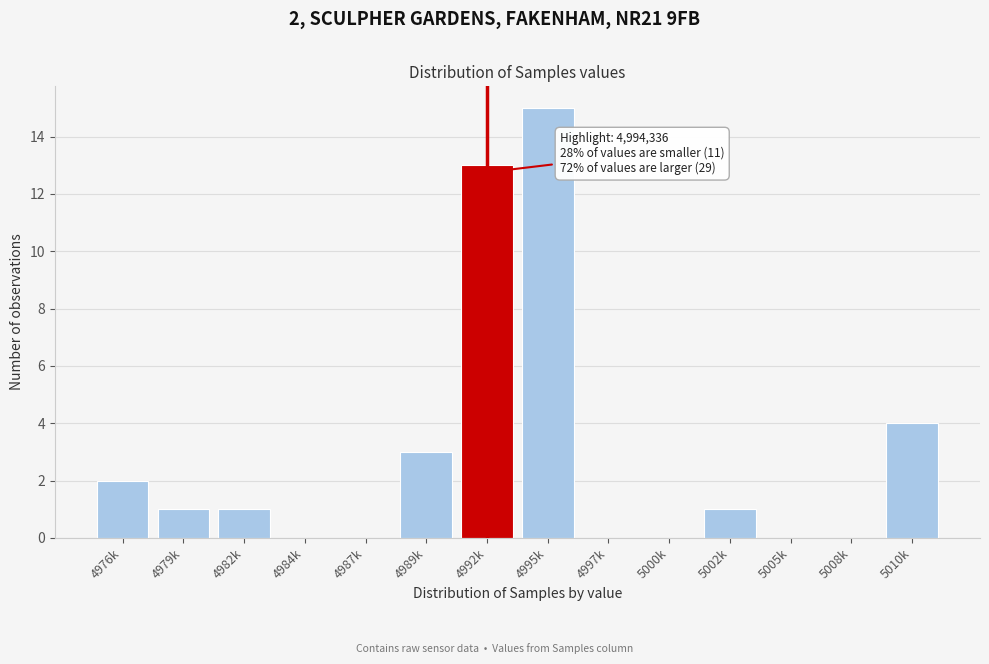

Reading left to right, what are all the values shown in this chart?

4976k=2	4979k=1	4982k=1	4984k=0	4987k=0	4989k=3	4992k=13	4995k=15	4997k=0	5000k=0	5002k=1	5005k=0	5008k=0	5010k=4